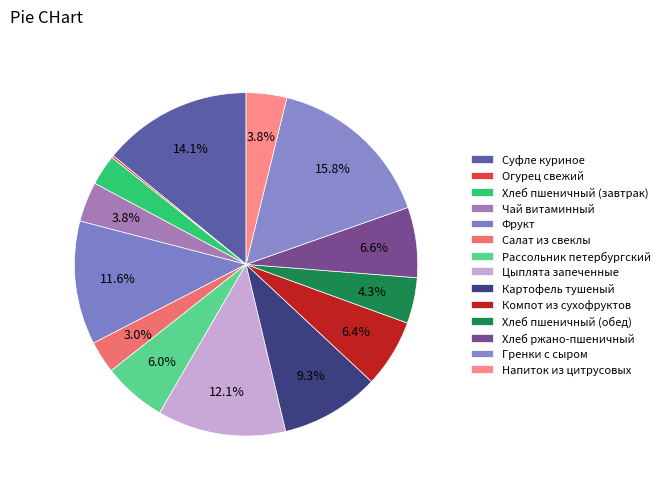

What percentage is the Салат из свеклы slice, to the nearest percent?

3%